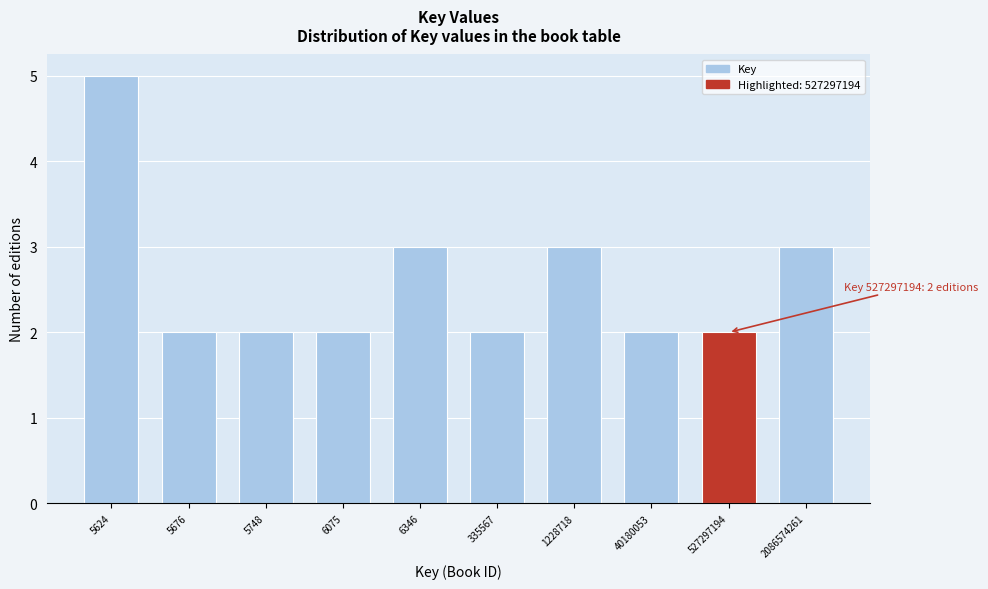

Reading right to left, extract all data points from this chart.

3	2	2	3	2	3	2	2	2	5